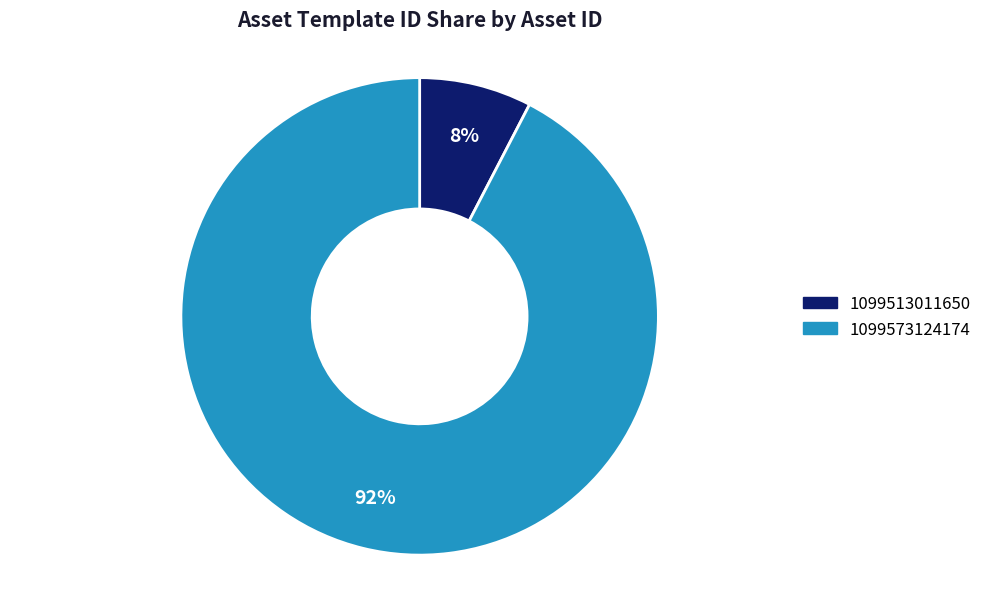

Which has a higher value, 1099573124174 or 1099513011650?

1099573124174